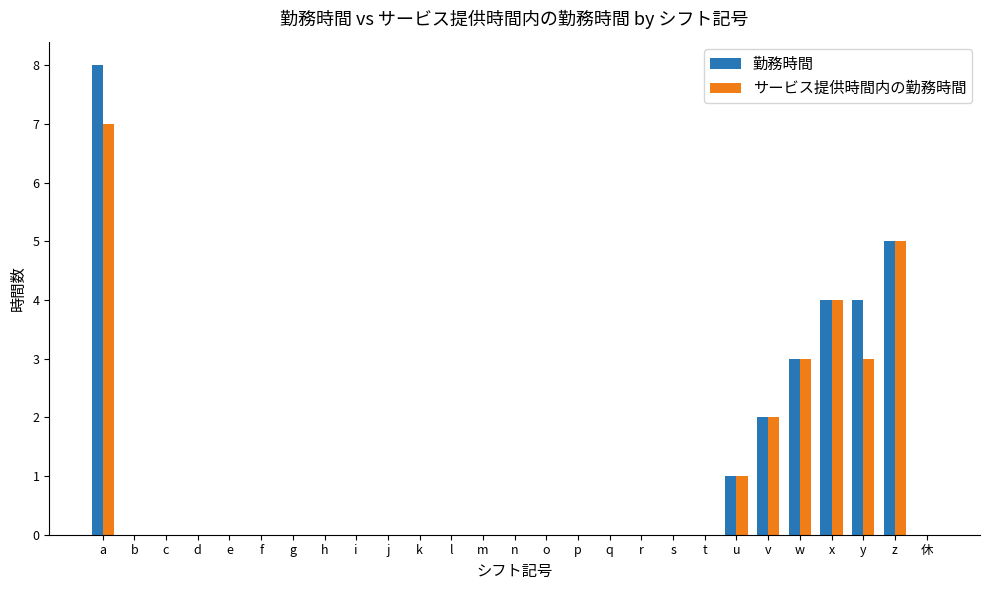

Is the value of サービス提供時間内の勤務時間 at r greater than the value of 勤務時間 at a?

No